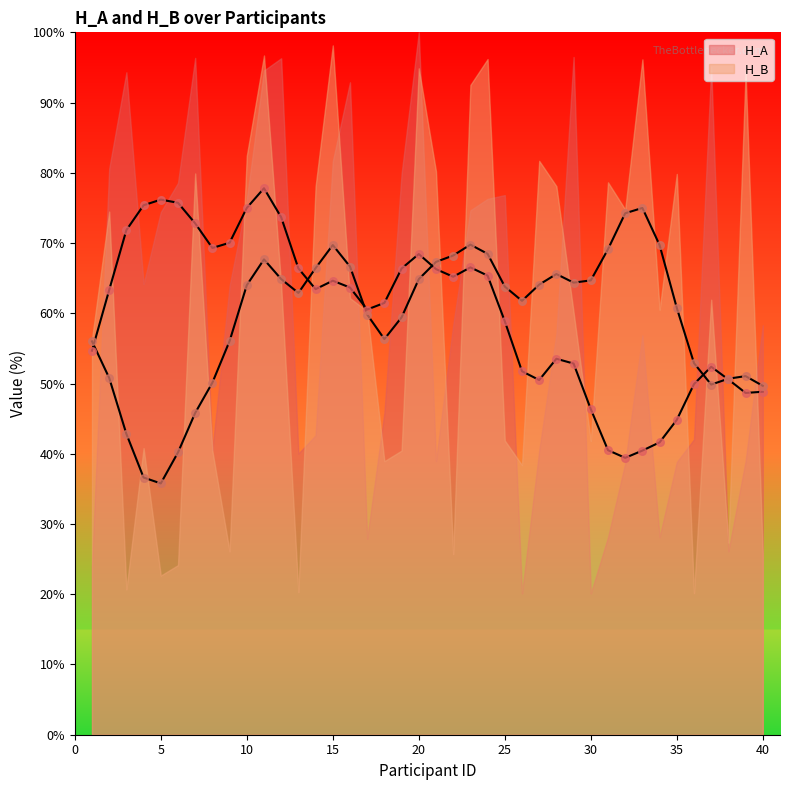

What is the total value across all series at 35?

119.4